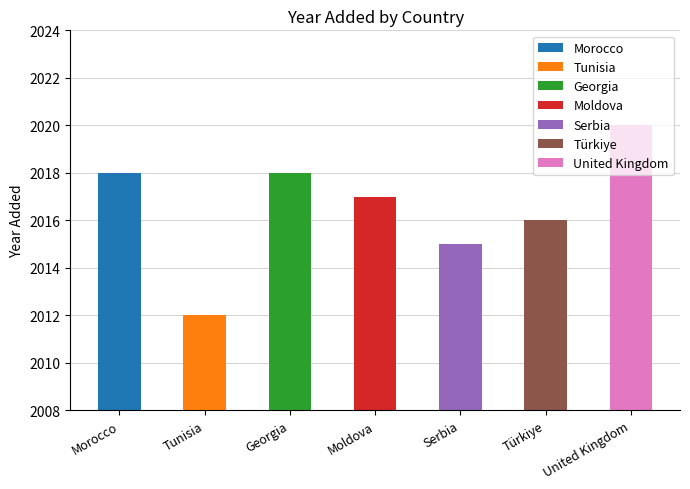

True or false: the data shows 2016 at Türkiye.

True